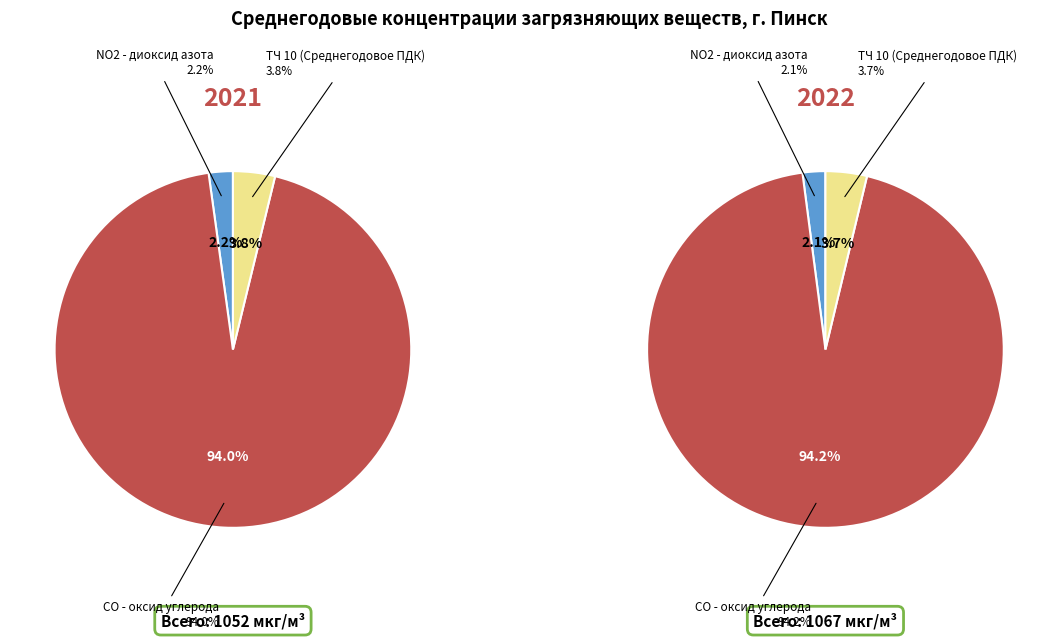

Does any single category account for the majority?

Yes